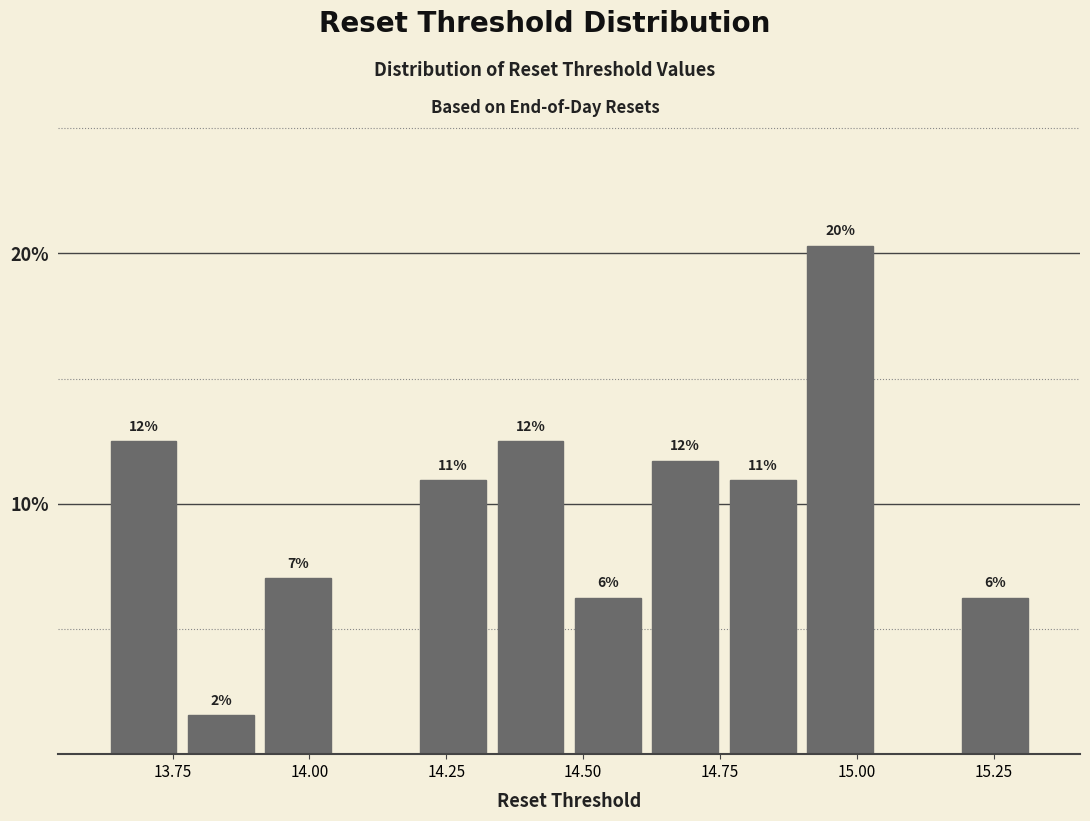

Read against the x-axis, roughly where is the centre of the tallest bar?

14.95